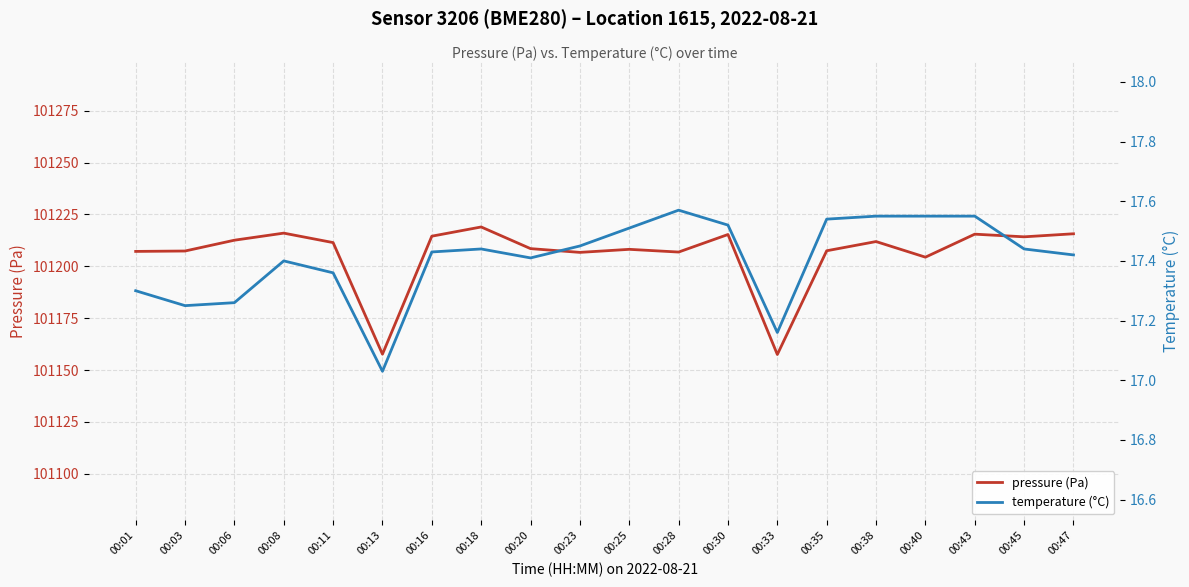

What is the sum of the pressure (Pa) values at 00:47 and 00:11?

202427.1